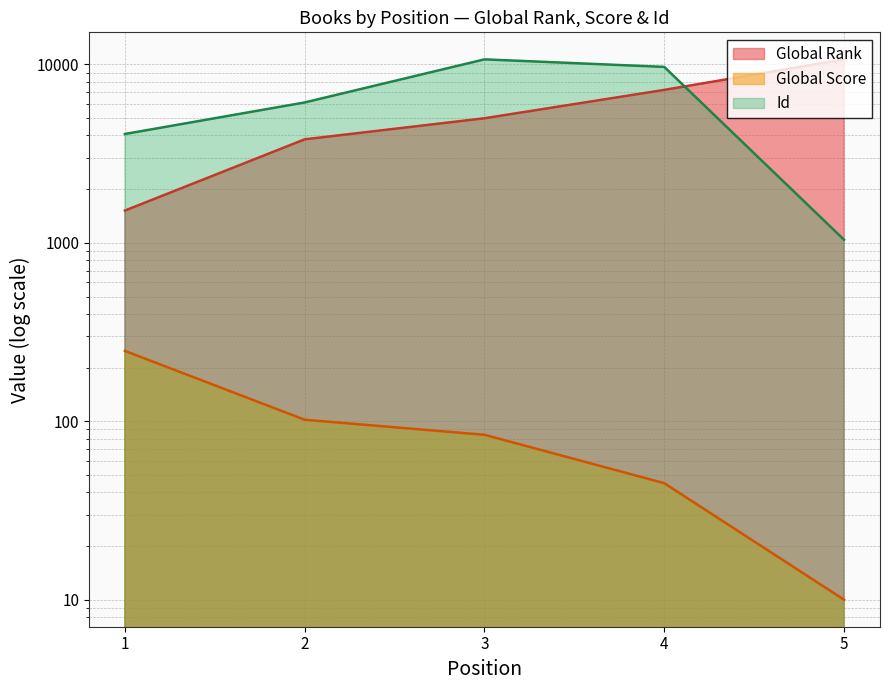

Does the chart display data point markers on the line(s)?

No